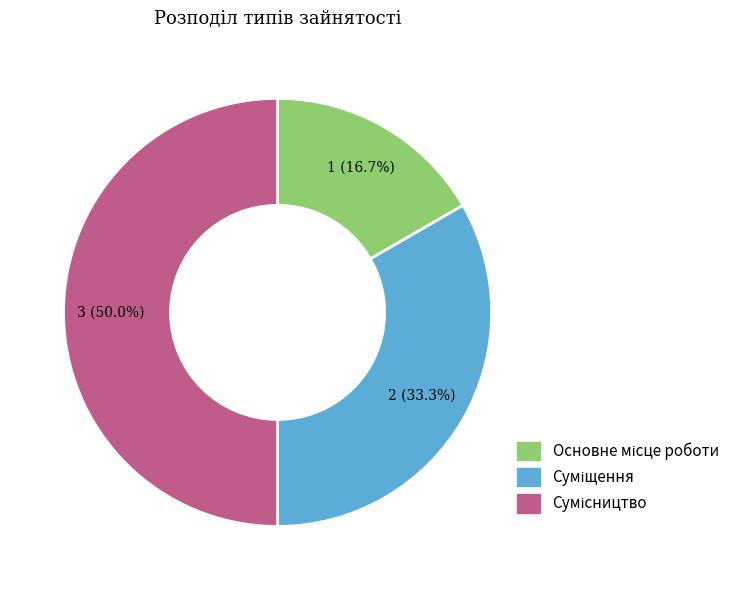

What is the largest slice in the pie chart?

Сумісництво